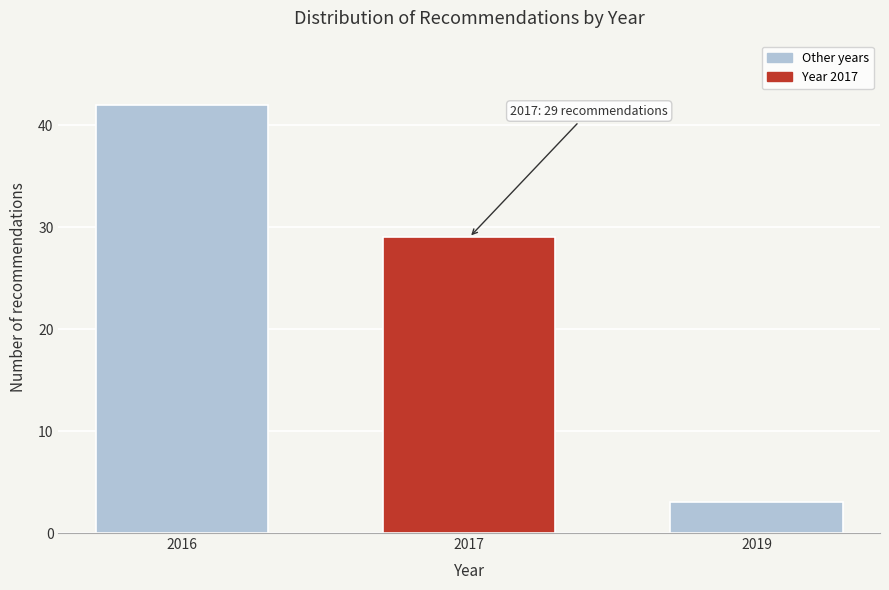

Reading left to right, transcribe all the data shown in this chart.

2016=42	2017=29	2019=3